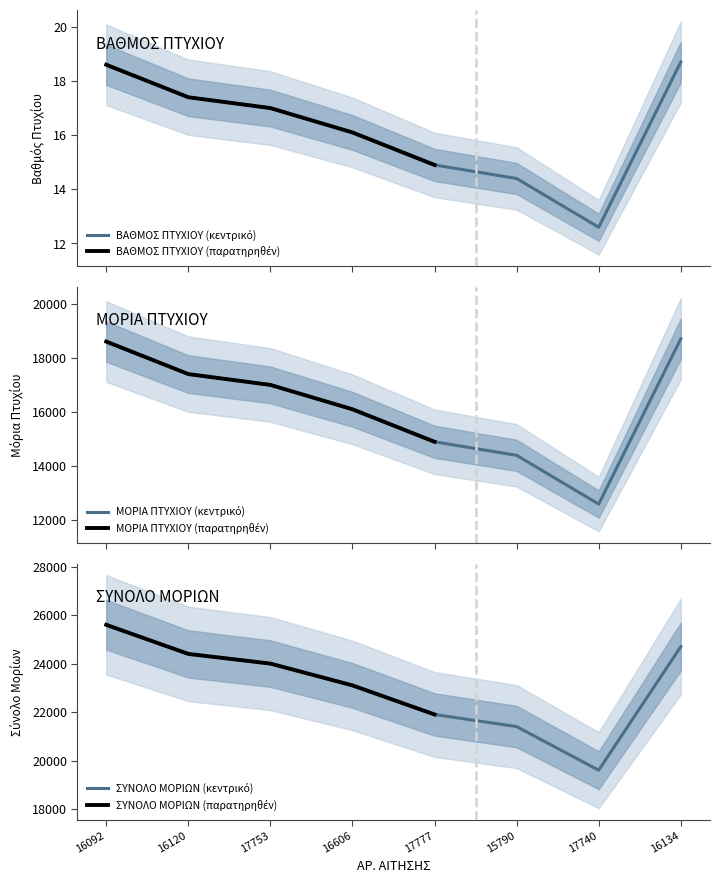

At which label does ΜΟΡΙΑ ΠΤΥΧΙΟΥ reach its peak?

16134